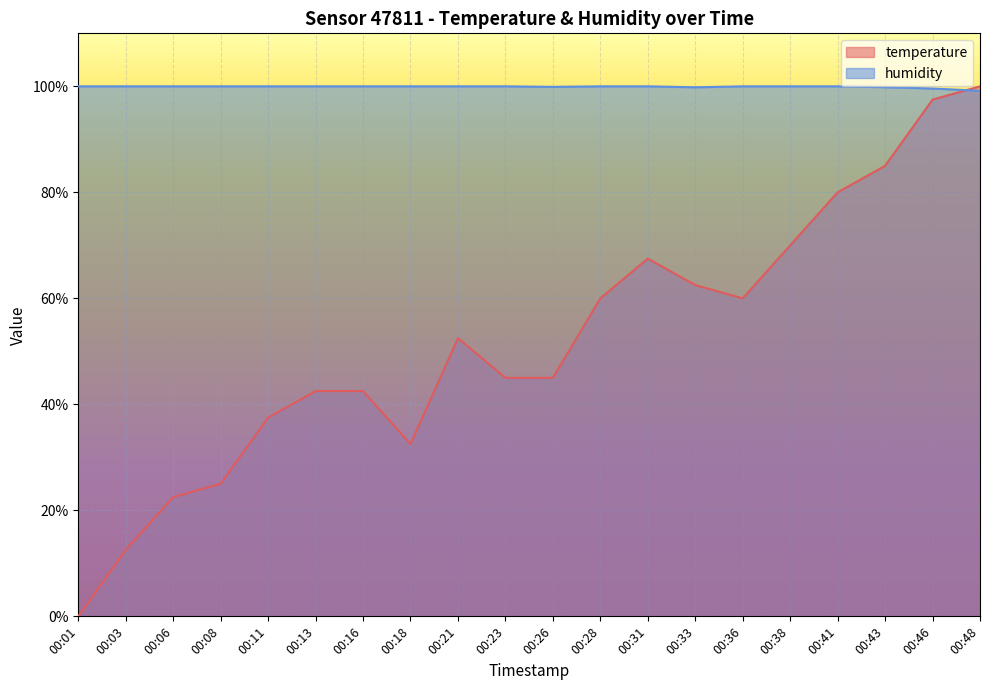

Between 00:41 and 00:16, which is larger?

00:41